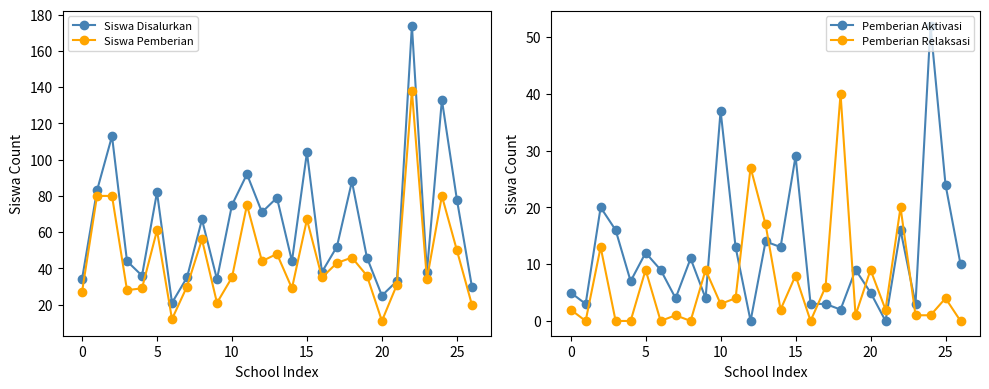

The value of Siswa Disalurkan at 5 is 82. True or false?

True